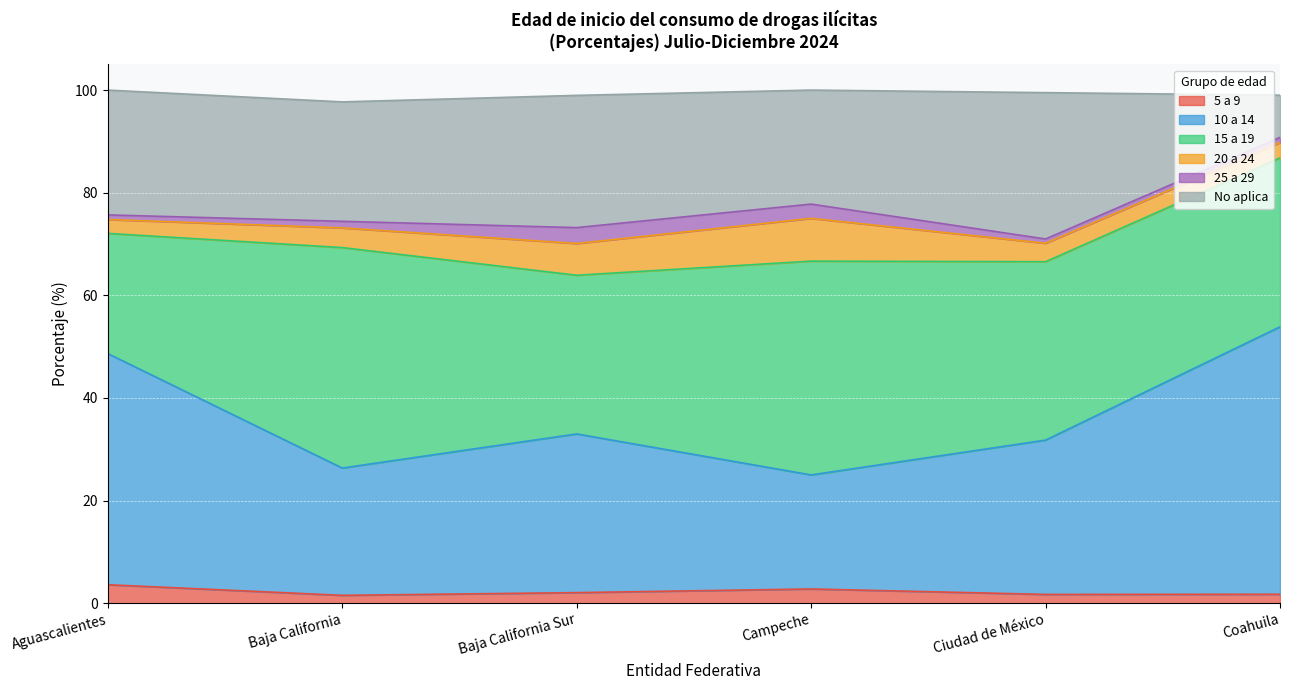

The 5 a 9 series shows 2.0 at Aguascalientes. True or false?

False